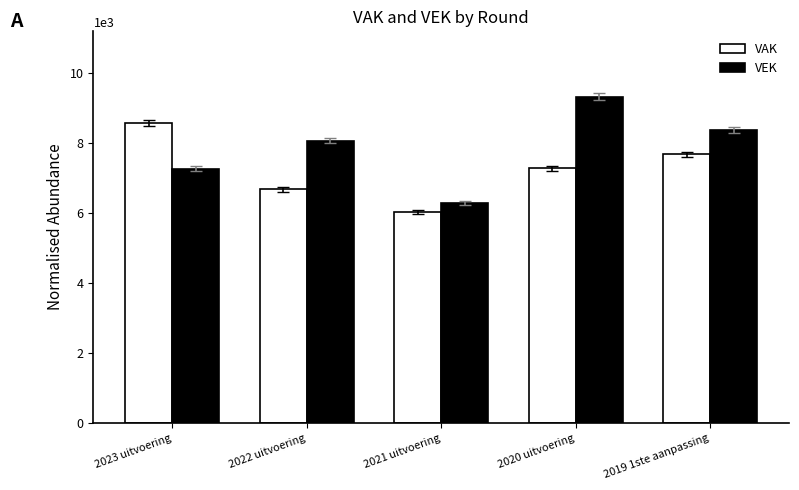

Which series has the largest total across all categories?

VEK